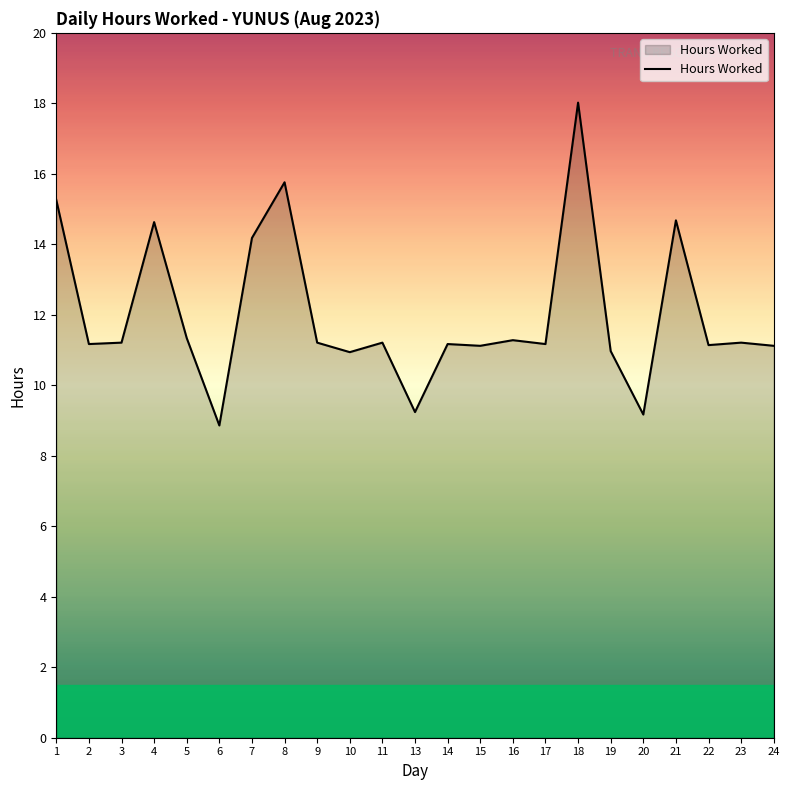

What is the greatest value displayed?

18.0